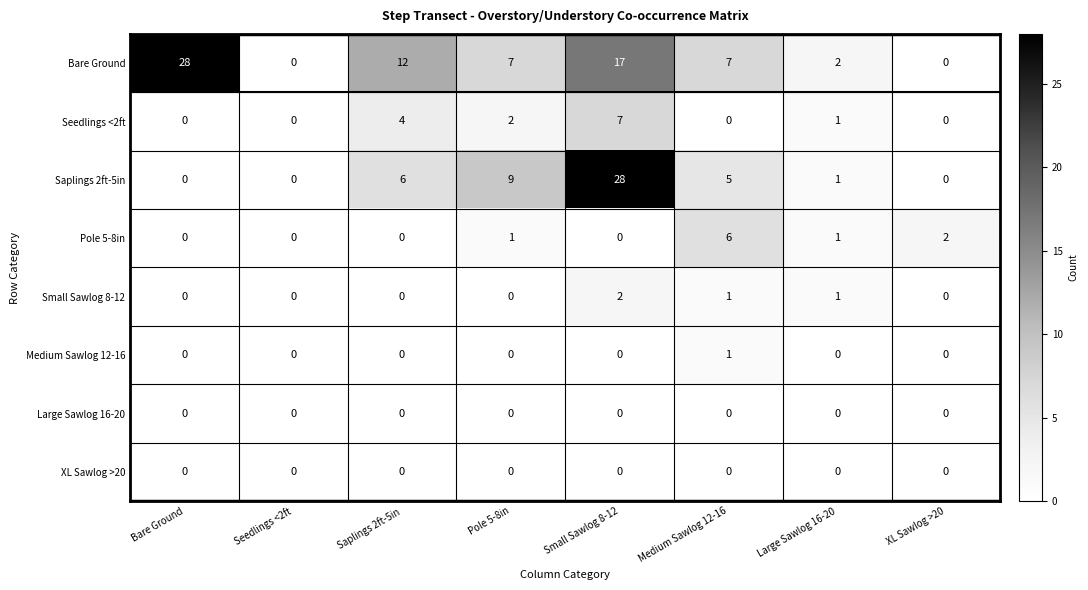

Which series changed the most between Seedlings <2ft and Large Sawlog 16-20?

Bare Ground